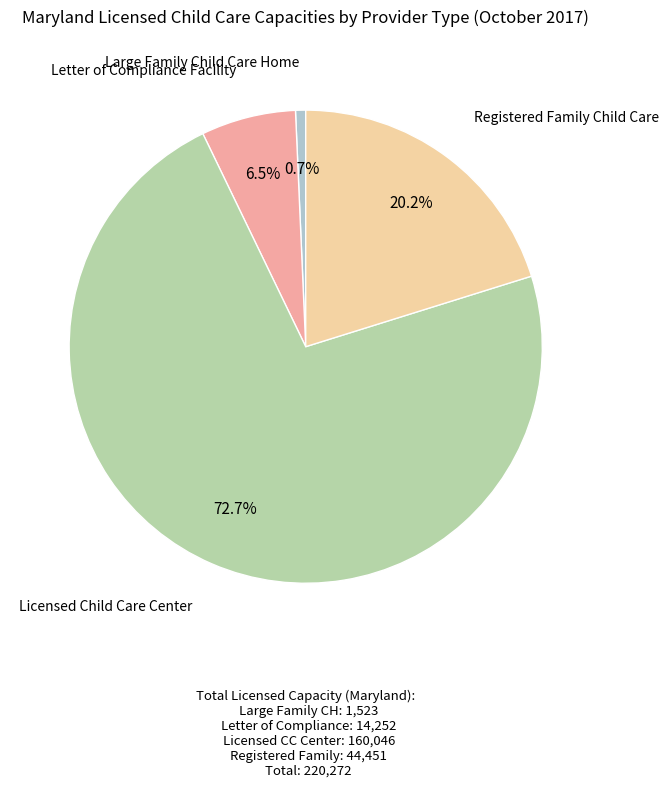

Is there any slice that represents more than half of the pie?

Yes